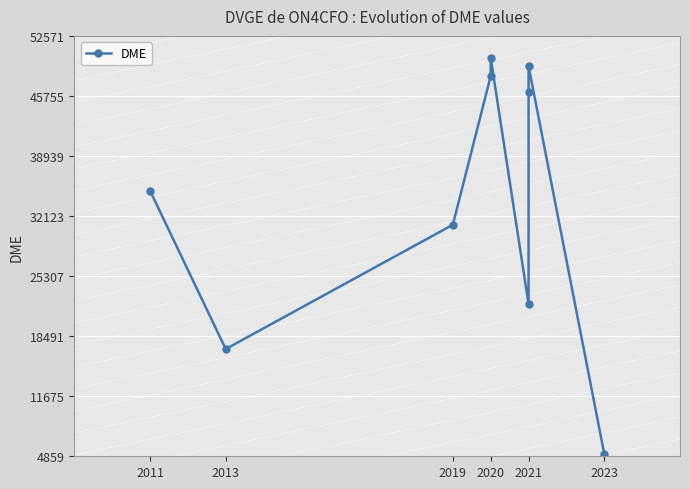

How many points are lower than both their immediate neighbors (excluding endpoints)?

2